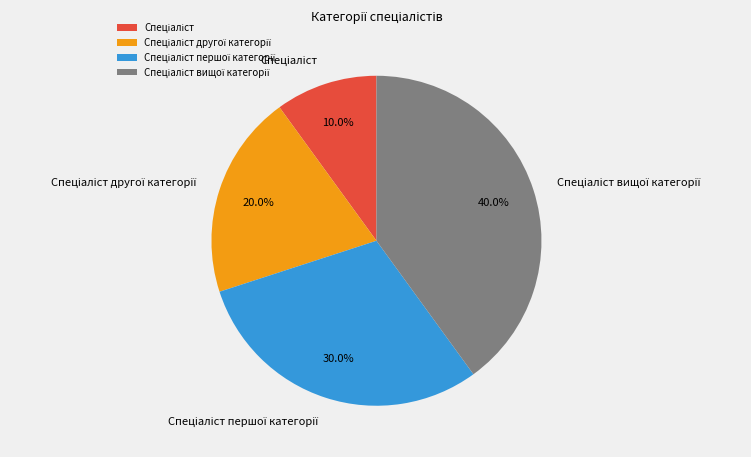

Is there any slice that represents more than half of the pie?

No